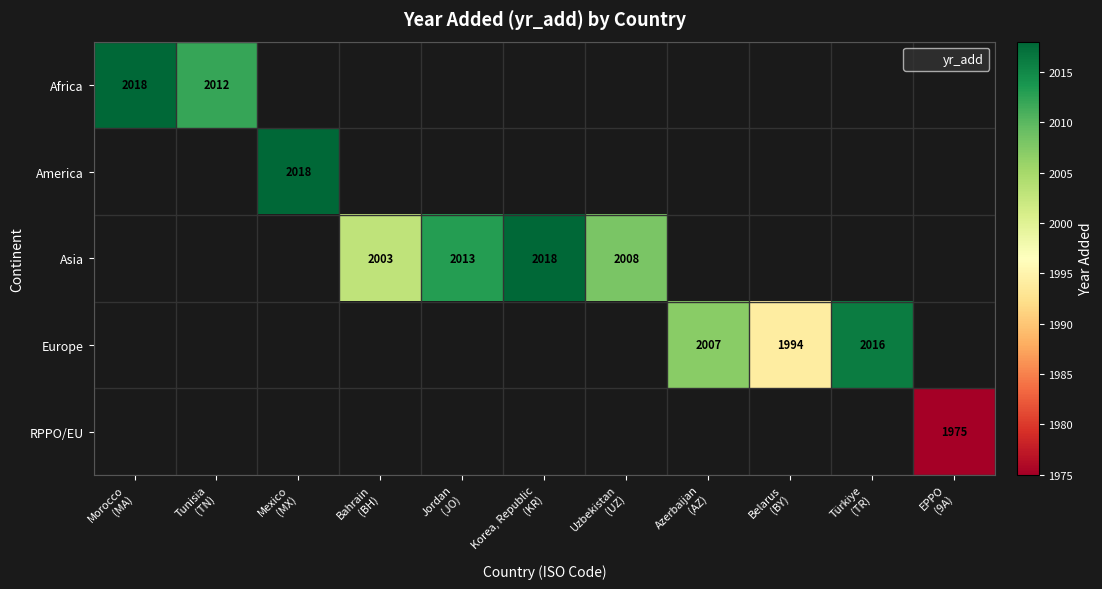

Which category has the highest value in the America series?

Morocco (MA)